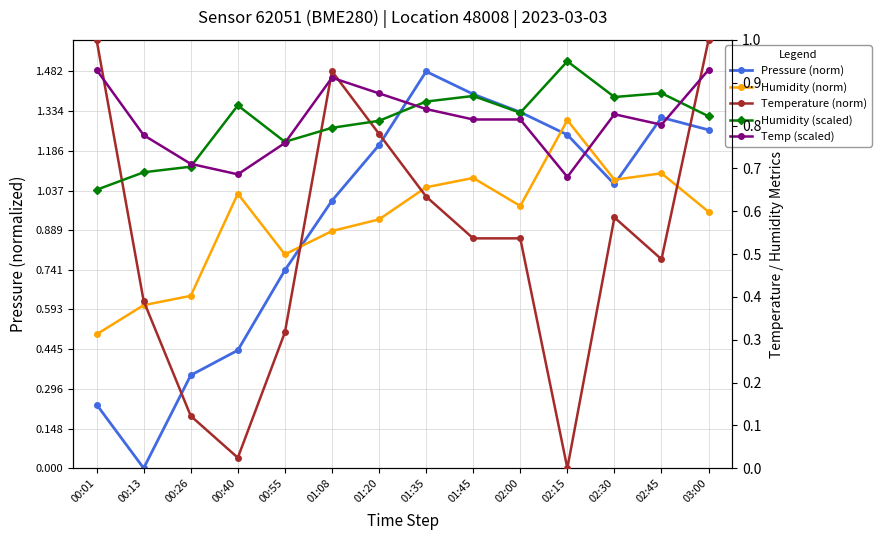

Count the number of data series in this chart.

5